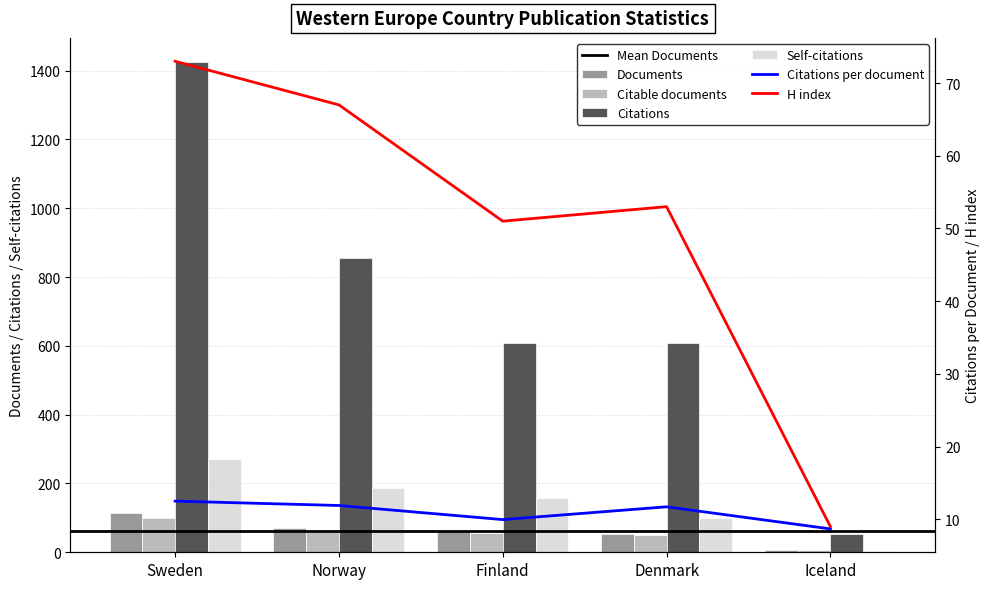

How many data points in Self-citations are above 157?

2